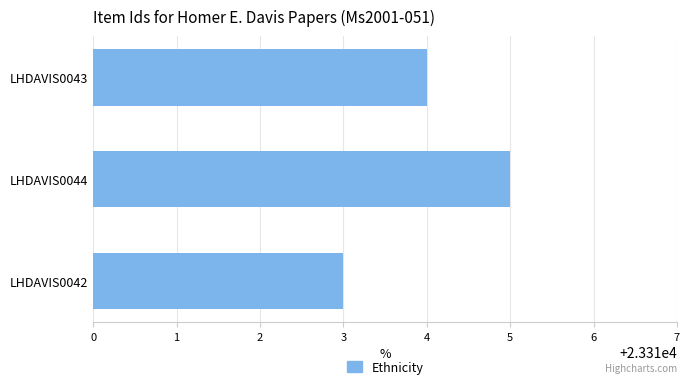

What is the difference between the maximum and minimum values?

2